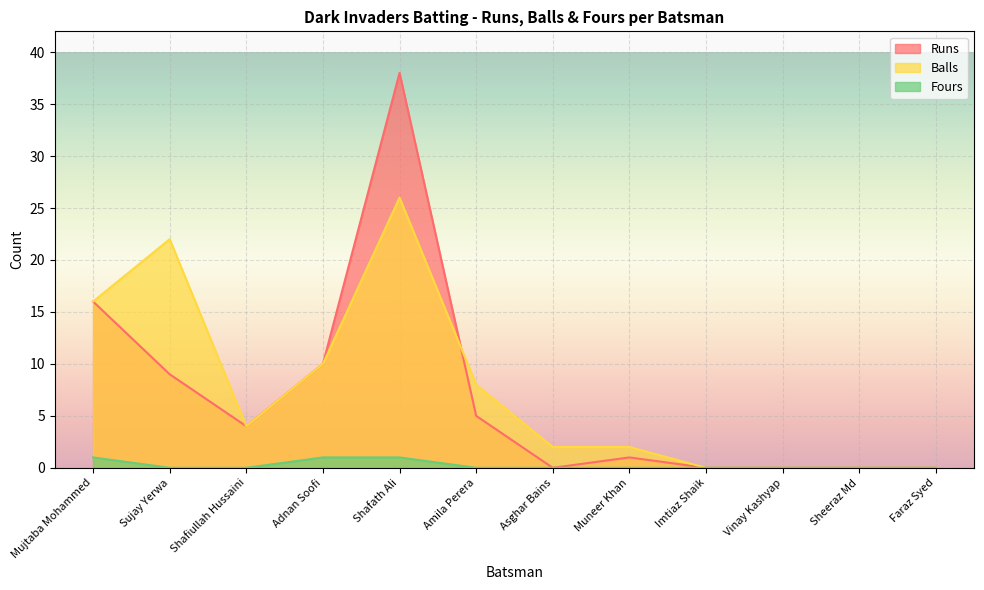

What is the difference between the highest and lowest values at Sujay Yerwa?

22